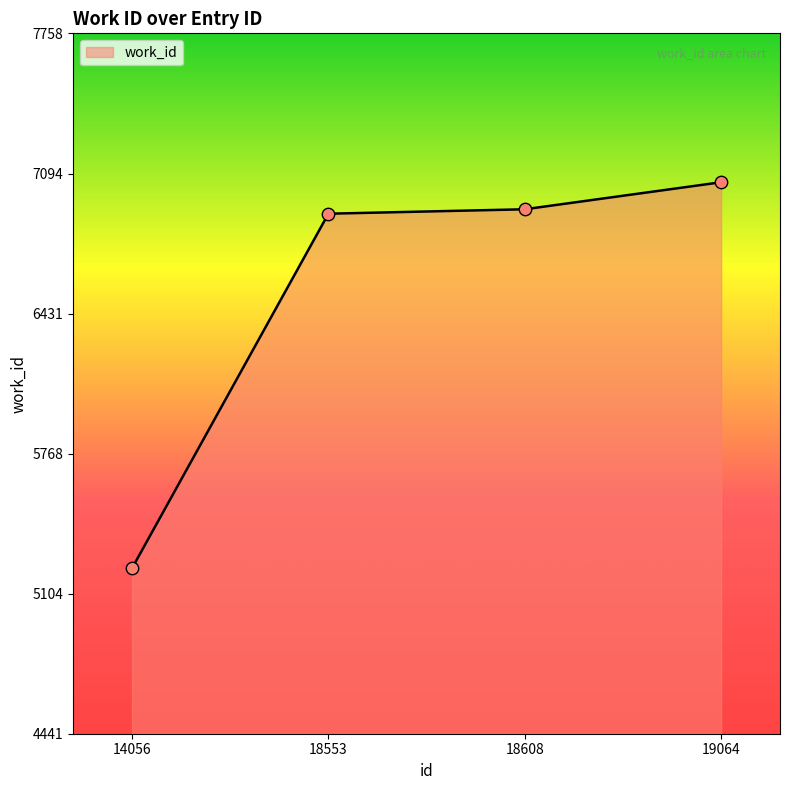

What is the ratio of the value at 18553 to the value at 18608?

1.0